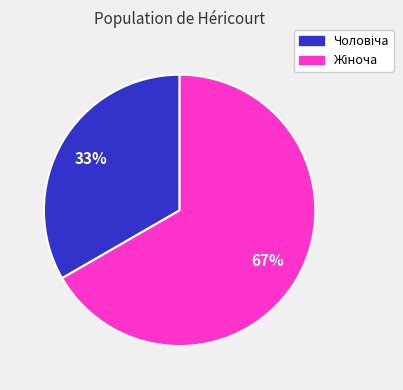

Is there any slice that represents more than half of the pie?

Yes